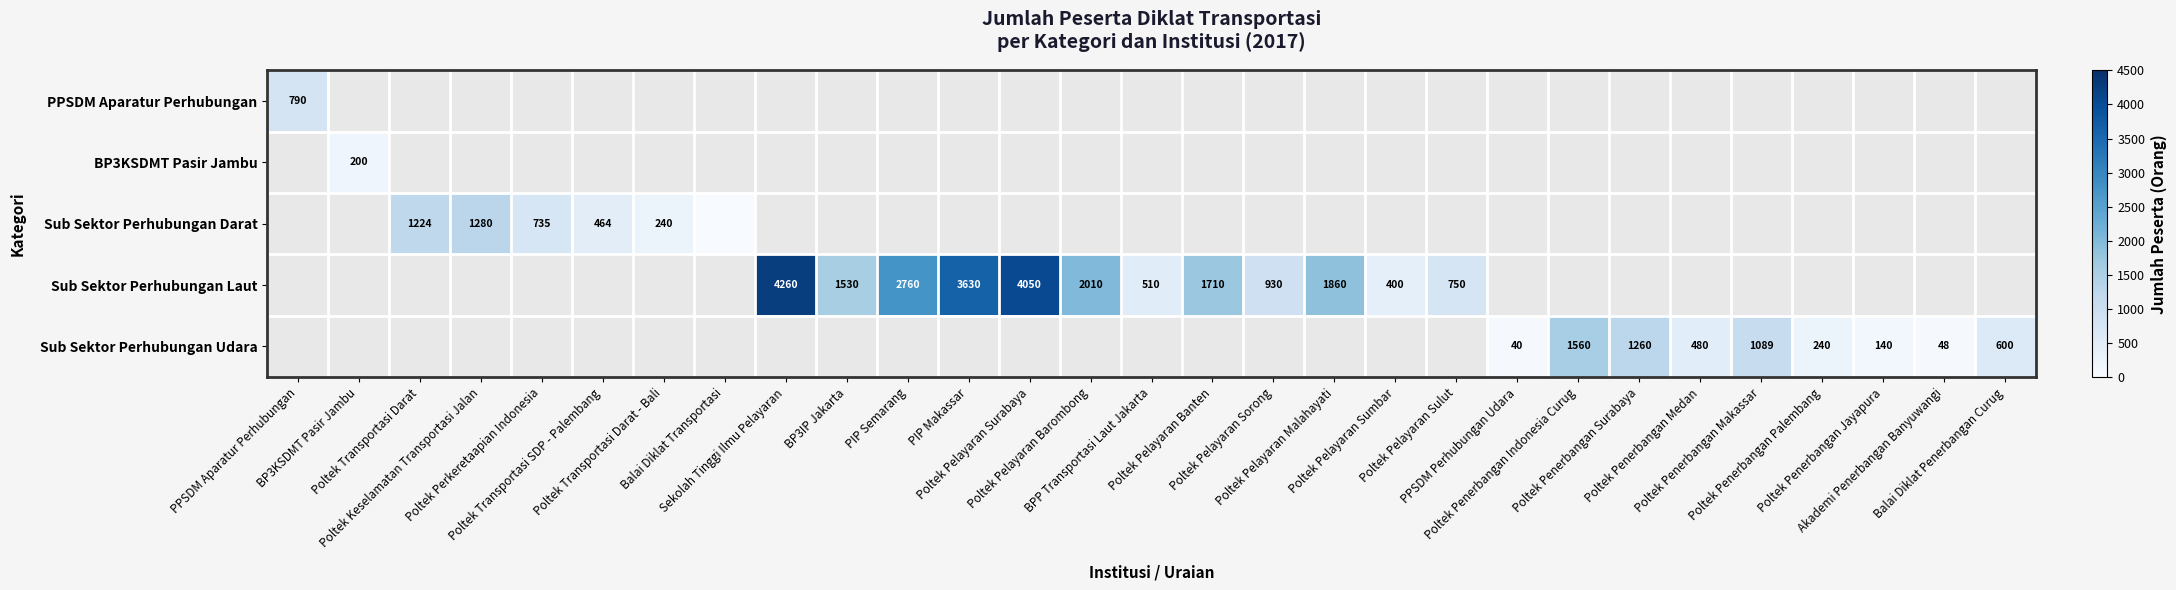

Which category has the lowest value across all series?

Balai Diklat Transportasi